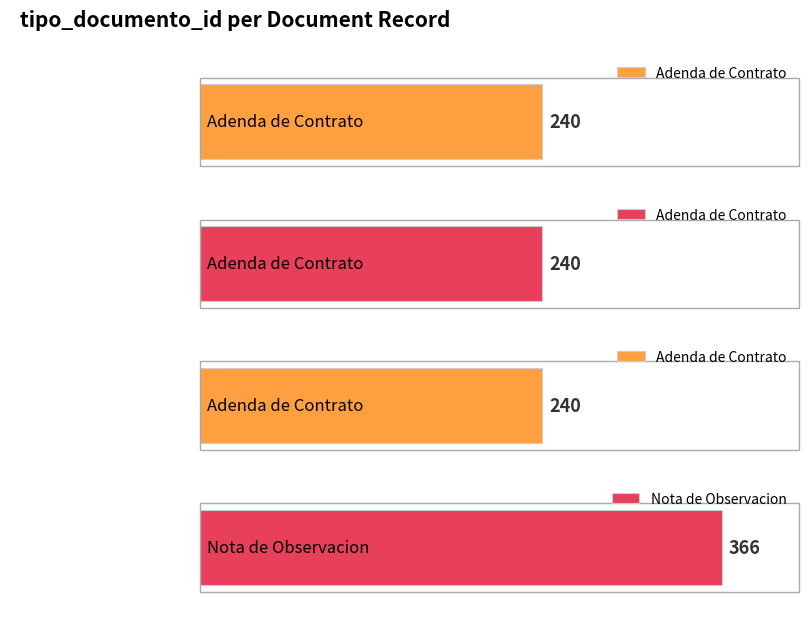

How many bars are there in total?

4